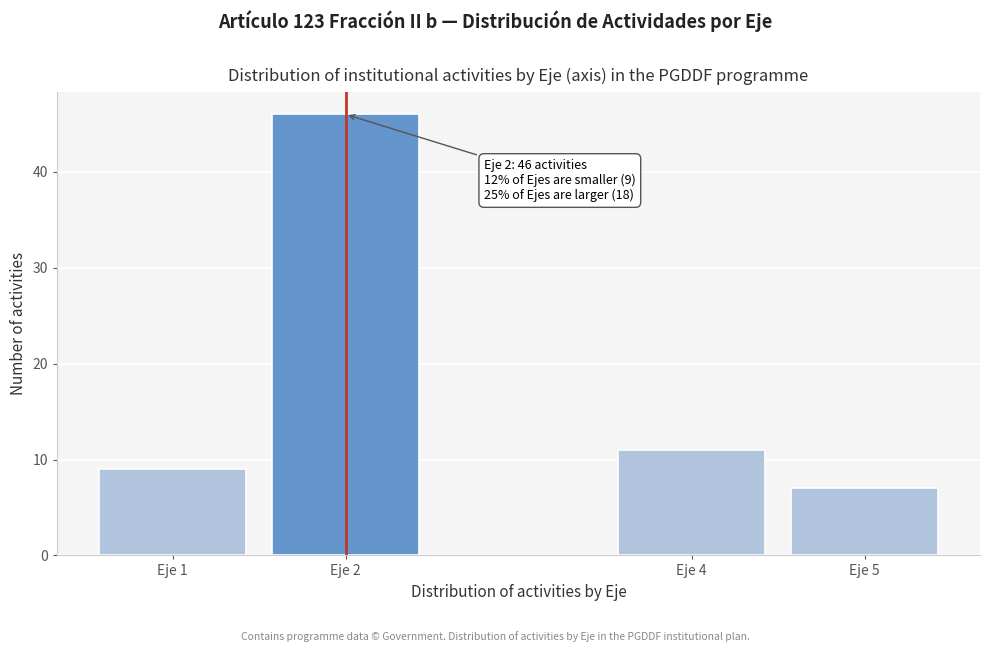

Reading right to left, list all the values displayed in this chart.

Eje 5=7	Eje 4=11	Eje 2=46	Eje 1=9